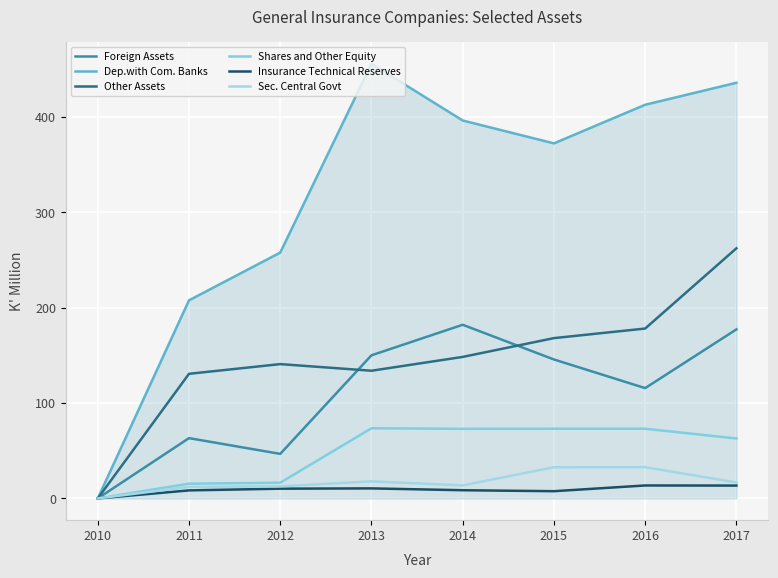

True or false: Foreign Assets has a value of 0.0 at 2010.

True